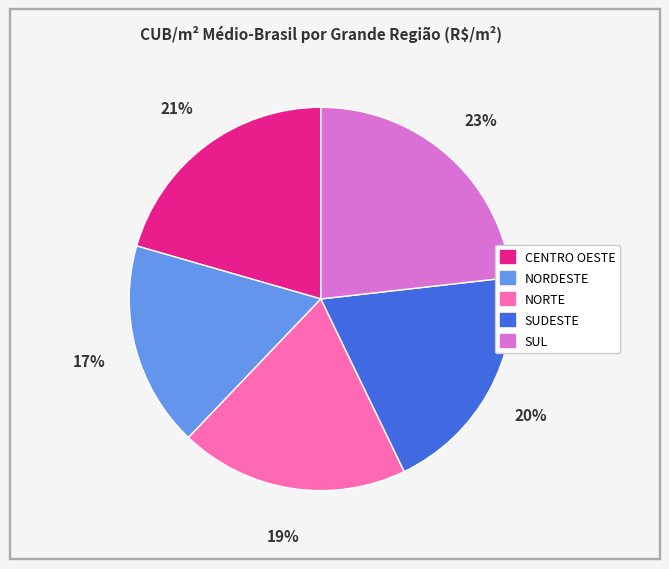

Does SUL account for over 50% of the chart?

No